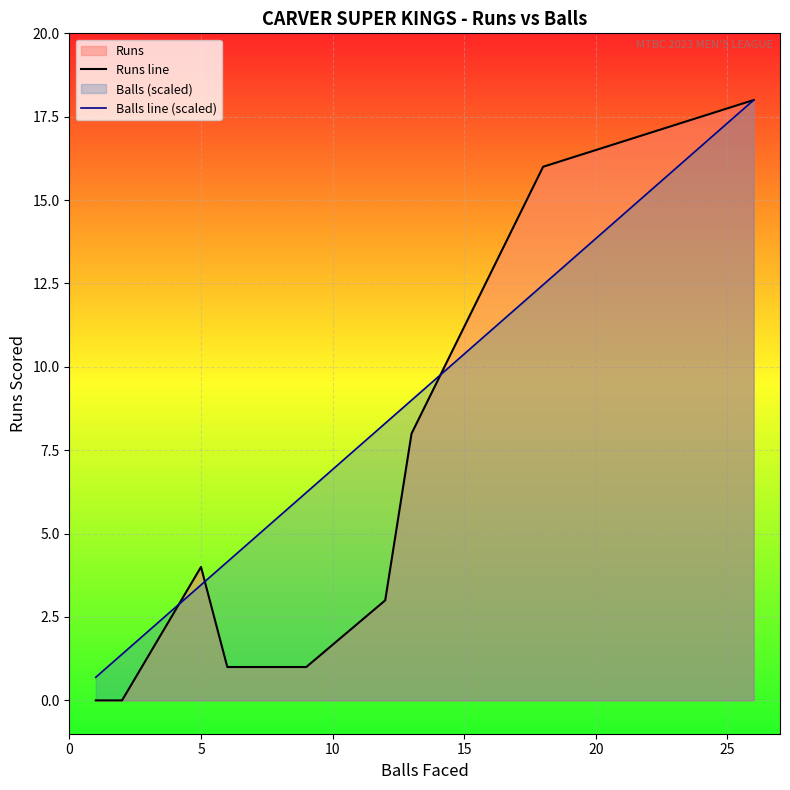

At how many categories does at least one series exceed 4?

6